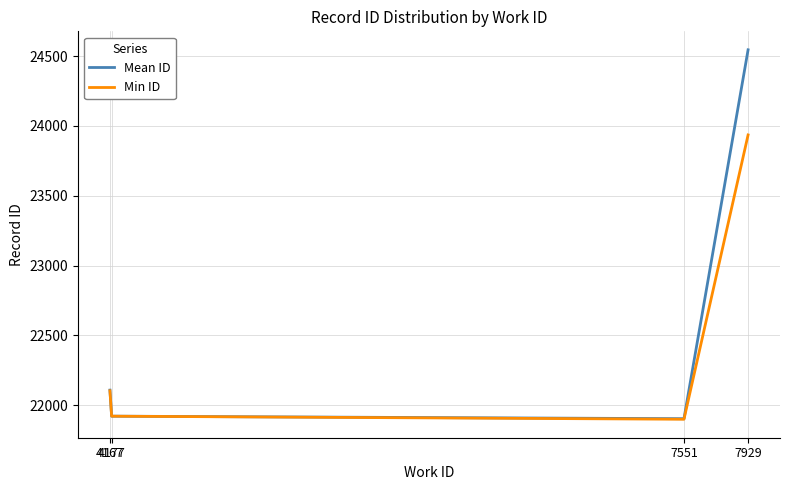

What is the sum of all Mean ID values?

90480.1